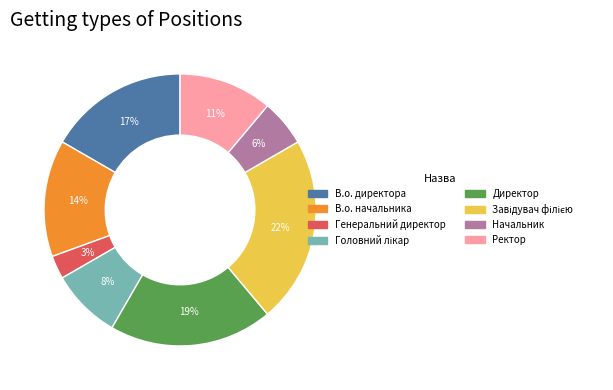

Which has a higher value, Директор or Ректор?

Директор